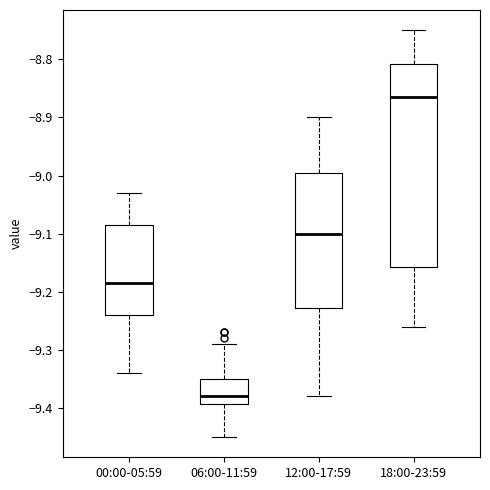

Reading left to right, read every box against the y-axis: the position of its median line, the range the box covers, and the ends of its whiskers. The values are not printed on the chart, so give them approximately, as read against the axis.

00:00-05:59: median -9.18, box -9.24 to -9.08, whiskers -9.34 to -9.03
06:00-11:59: median -9.38, box -9.39 to -9.35, whiskers -9.45 to -9.29
12:00-17:59: median -9.10, box -9.23 to -8.99, whiskers -9.38 to -8.90
18:00-23:59: median -8.86, box -9.16 to -8.81, whiskers -9.26 to -8.75